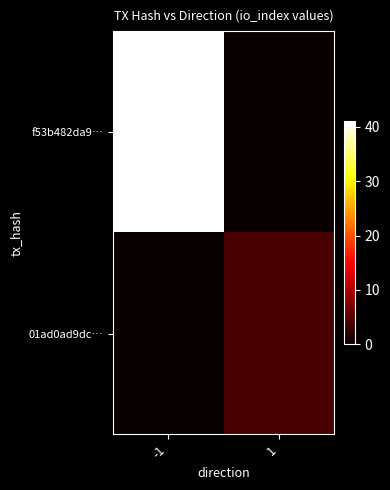

At -1, list the series in order from largest to smallest.

f53b482da9…, 01ad0ad9dc…